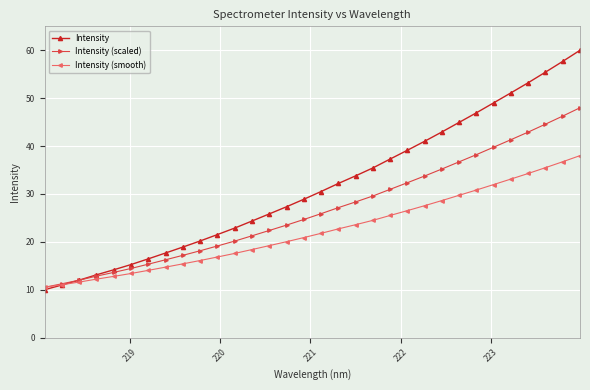

What is the value of the Intensity point at the 19th from the left?

33.8